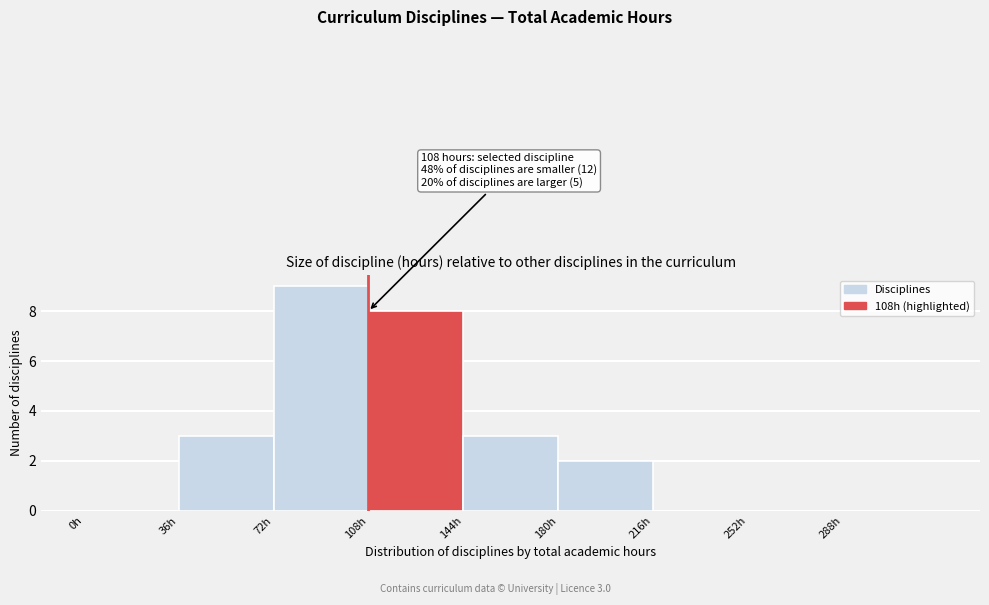

Over which range of the x-axis is the bar tallest?

72 to 108